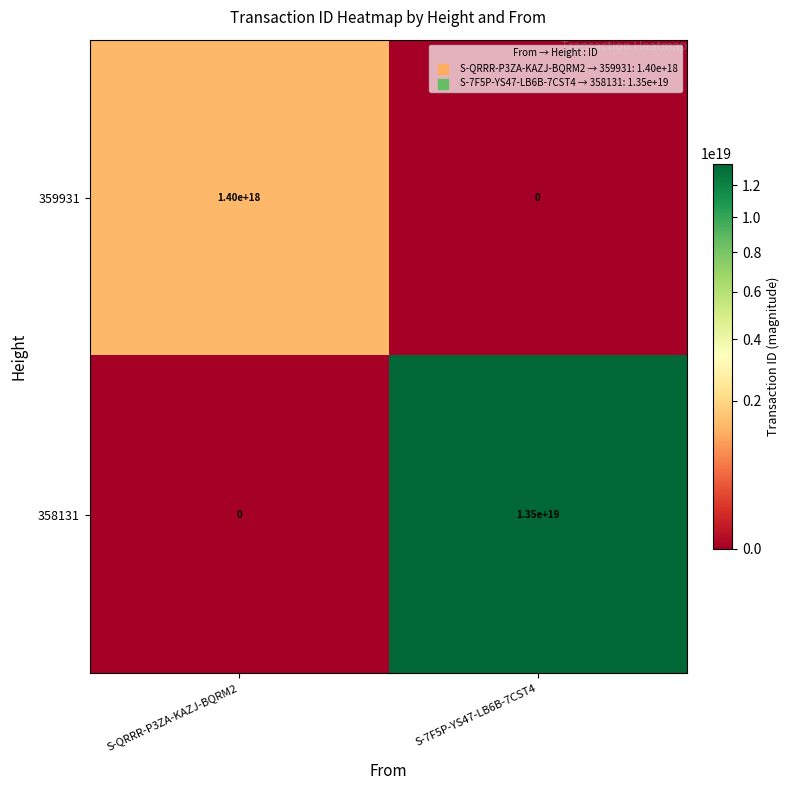

How many values in 359931 are above zero?

1